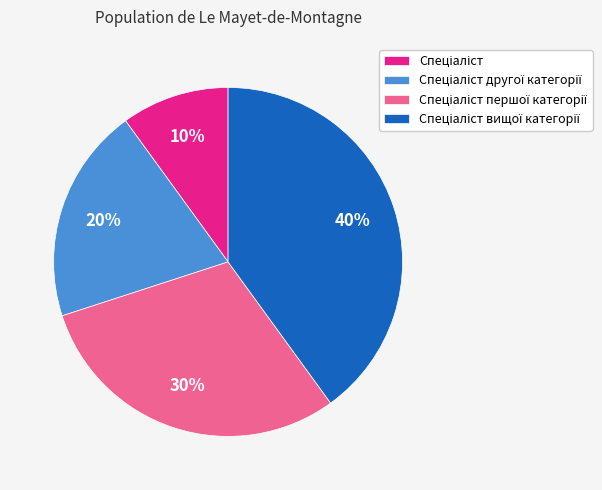

To the nearest percent, what is the average slice percentage?

25%